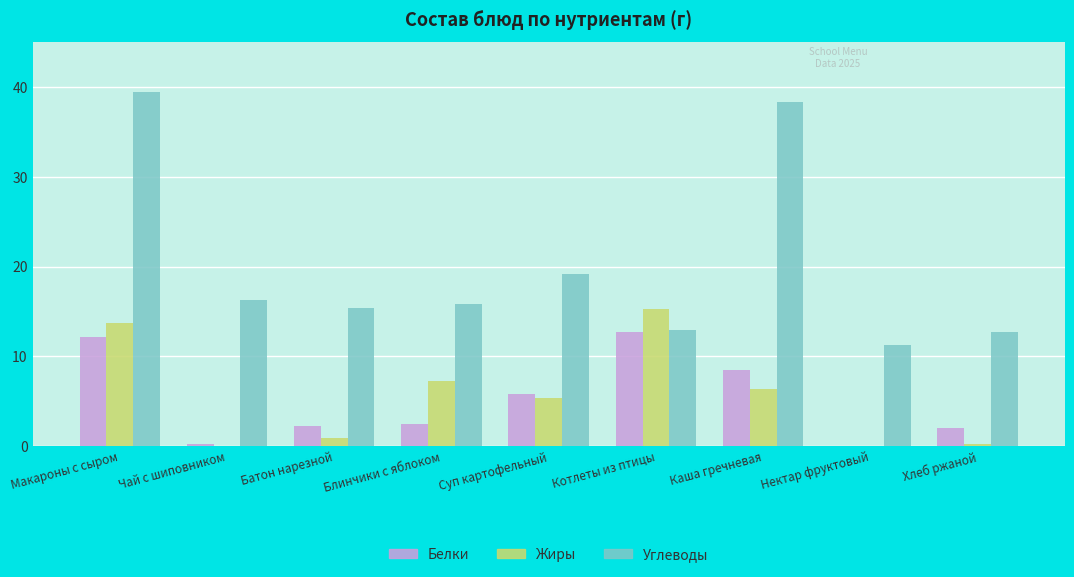

What is the total value across all series at Суп картофельный?

30.4